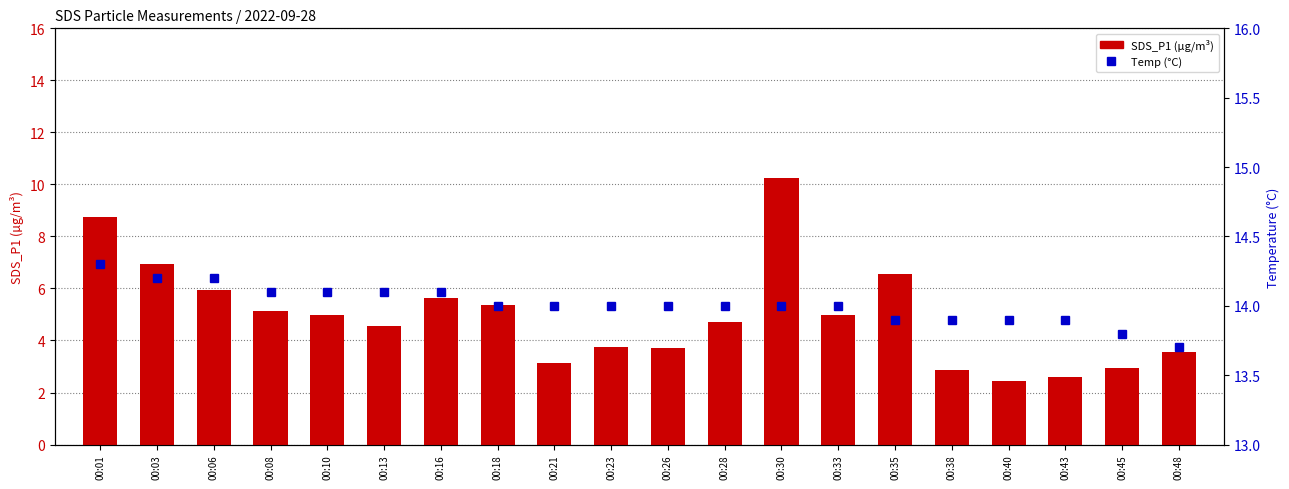

How many data points in Temp (°C) are less than 14?

6